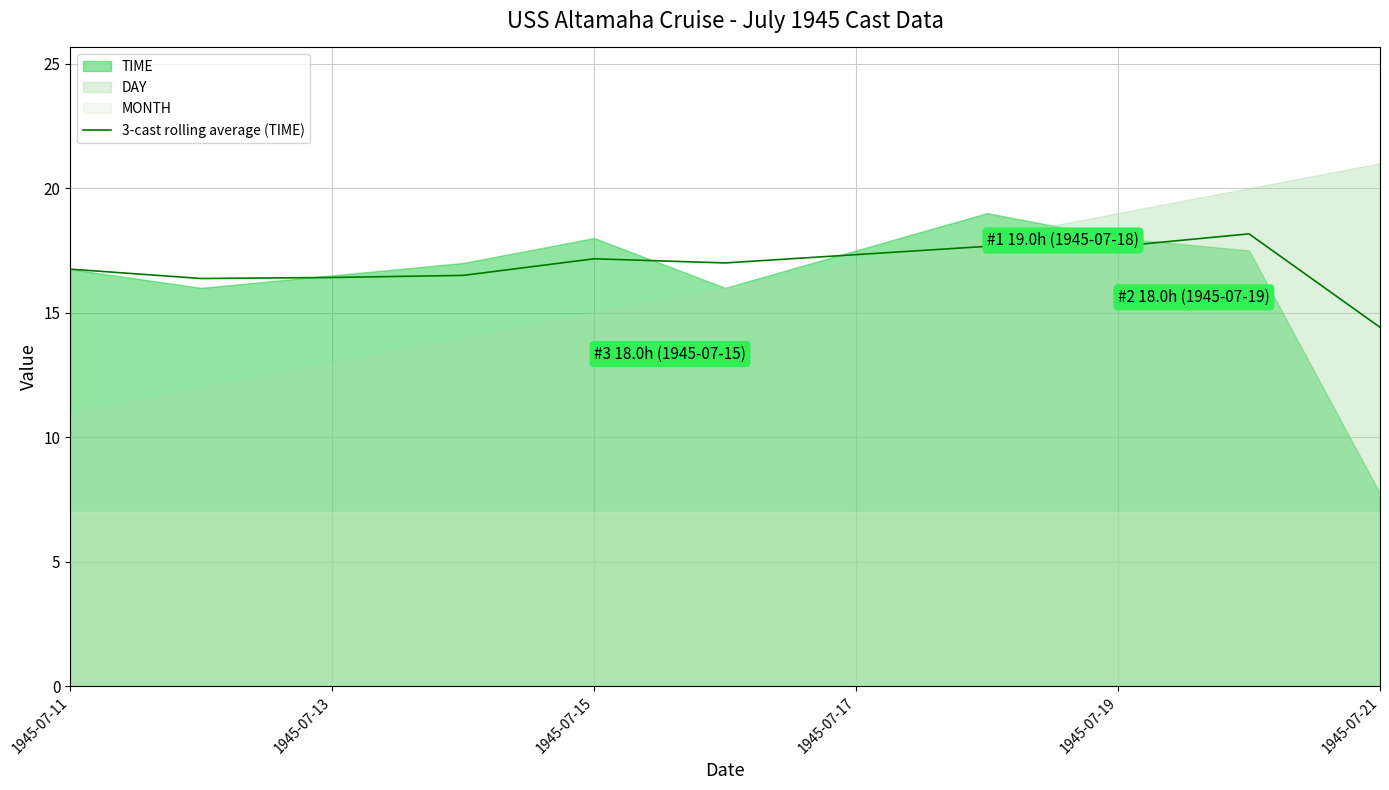

What is the maximum value for 3-cast rolling average (TIME)?

18.2